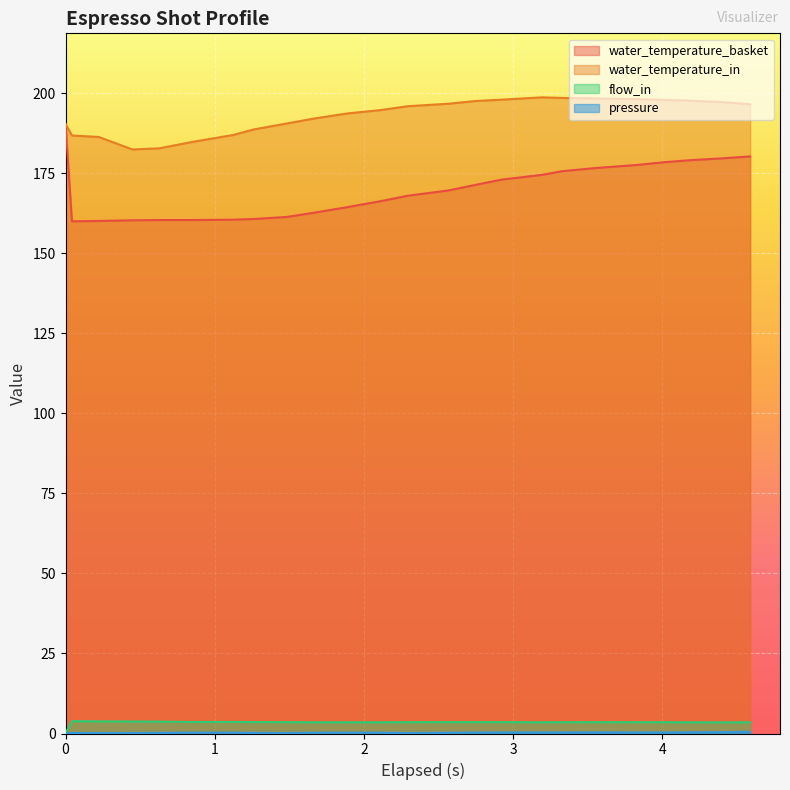

True or false: water_temperature_in and water_temperature_basket intersect in this chart.

False